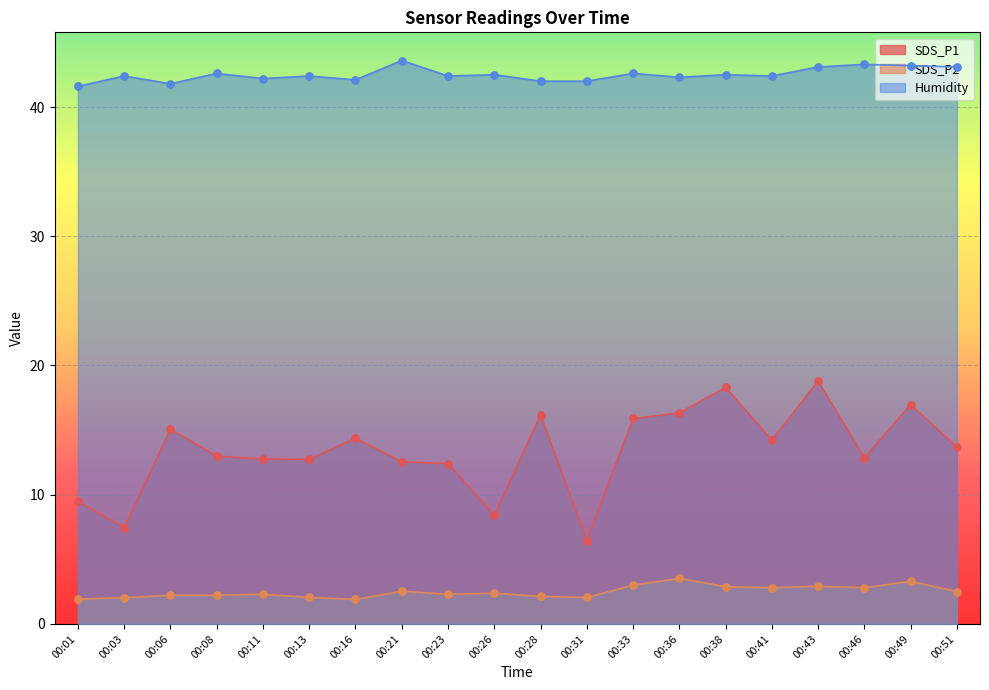

What are all the series names shown in the legend?

SDS_P1, SDS_P2, Humidity